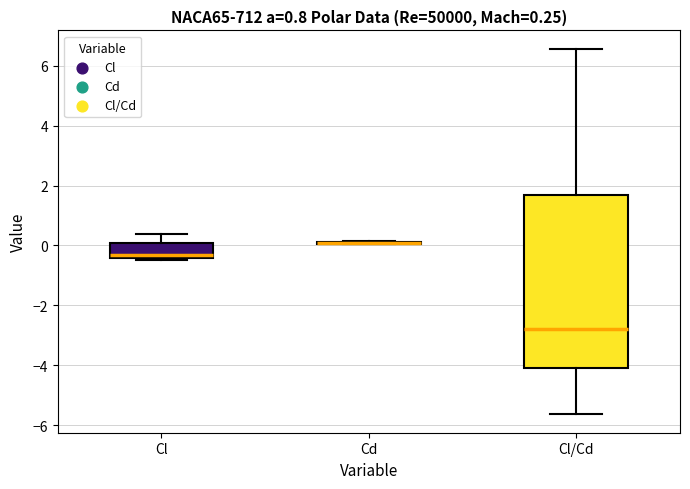

Comparing the boxes themselves (not the whiskers), which one is the tallest?

Cl/Cd